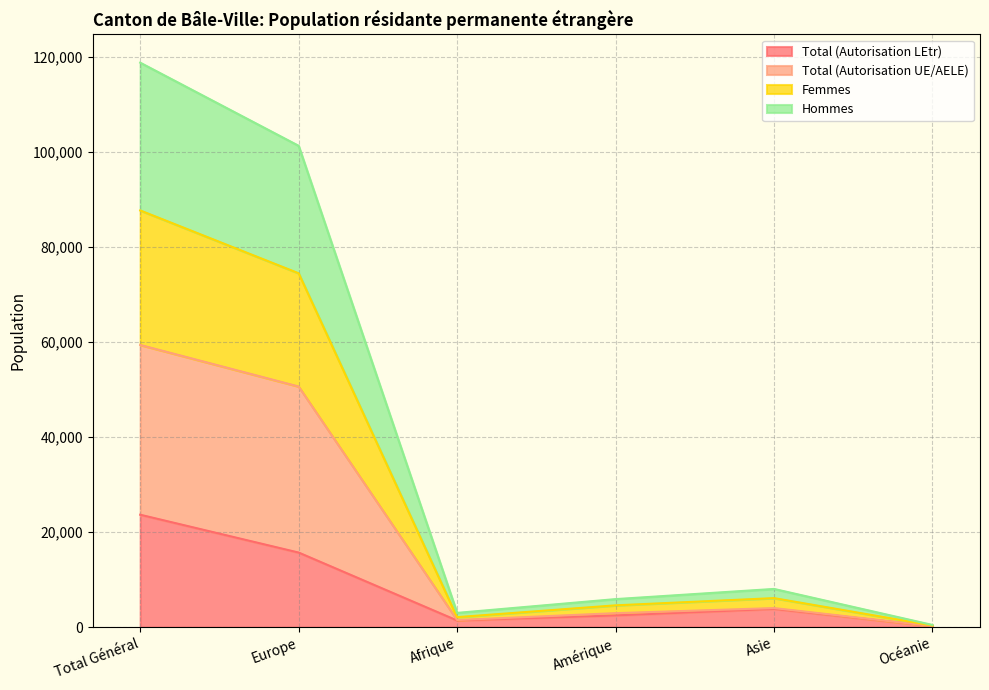

True or false: Hommes and Total (Autorisation LEtr) intersect in this chart.

False